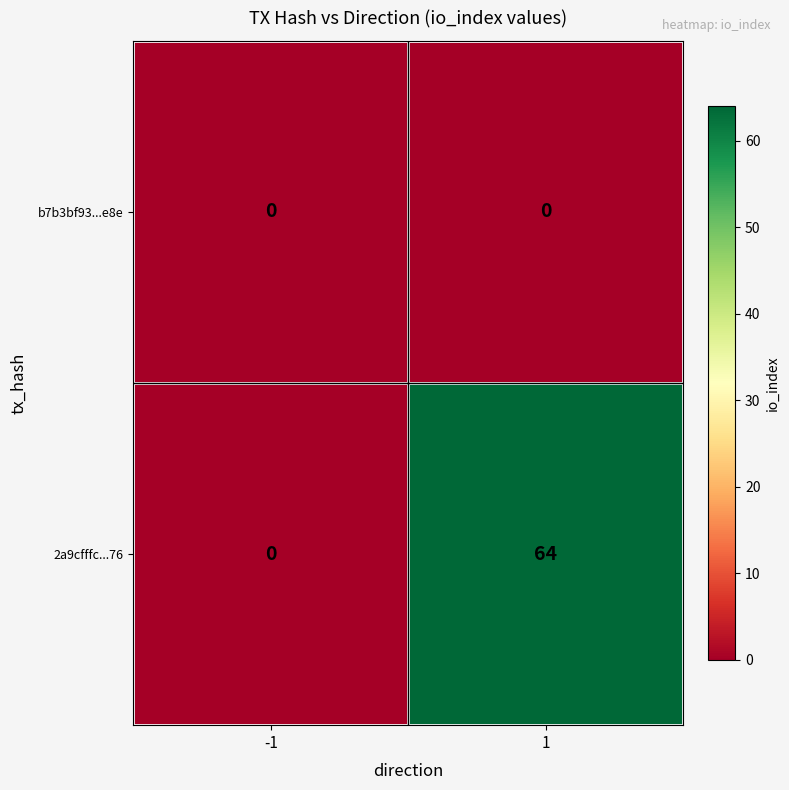

What is the total value across all series at 1?

64